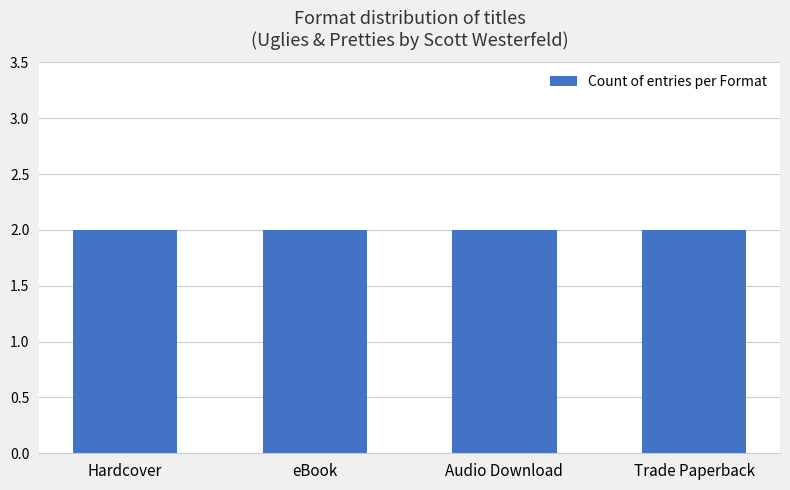

Are the bars horizontal?

No